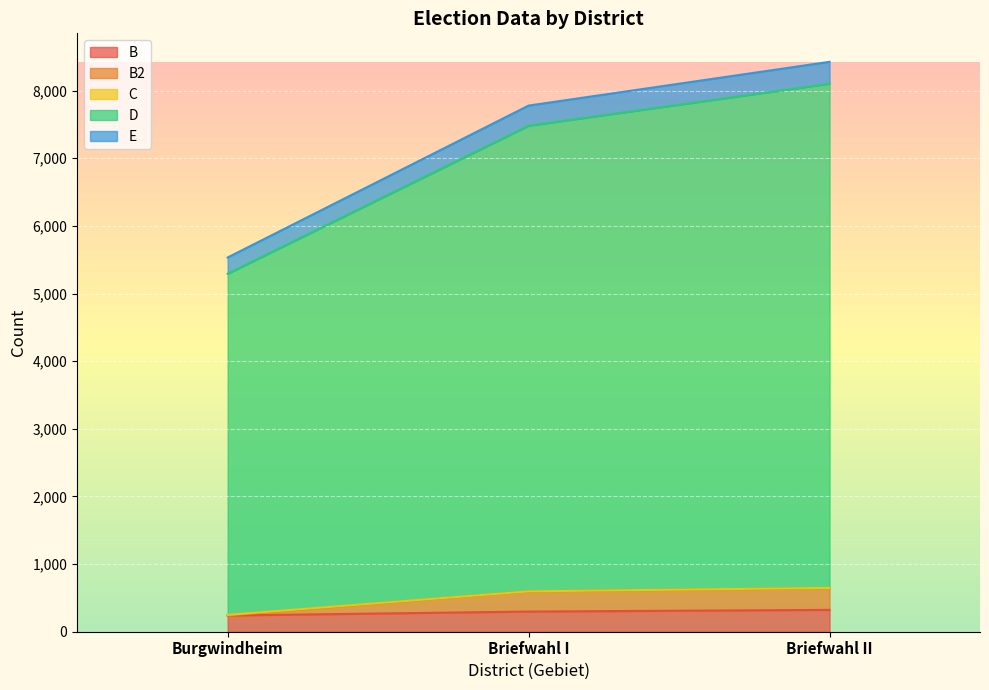

Does the chart display data point markers on the line(s)?

No